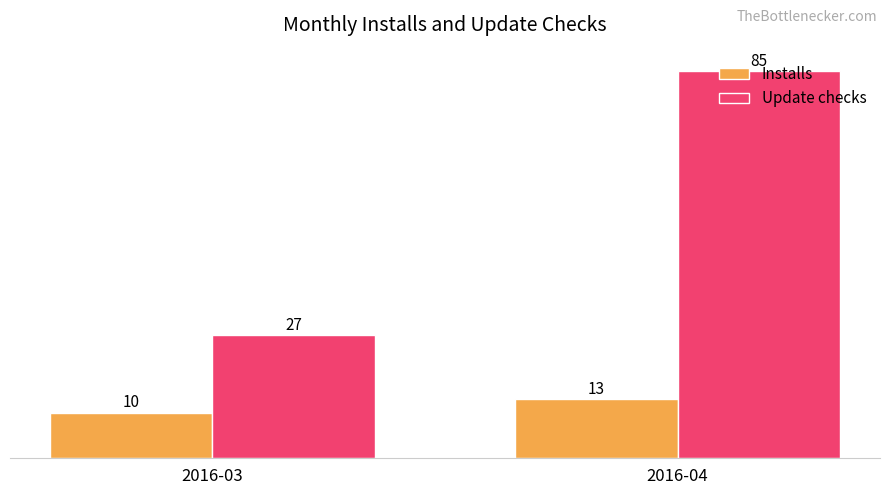

Which series has the largest total across all categories?

Update checks